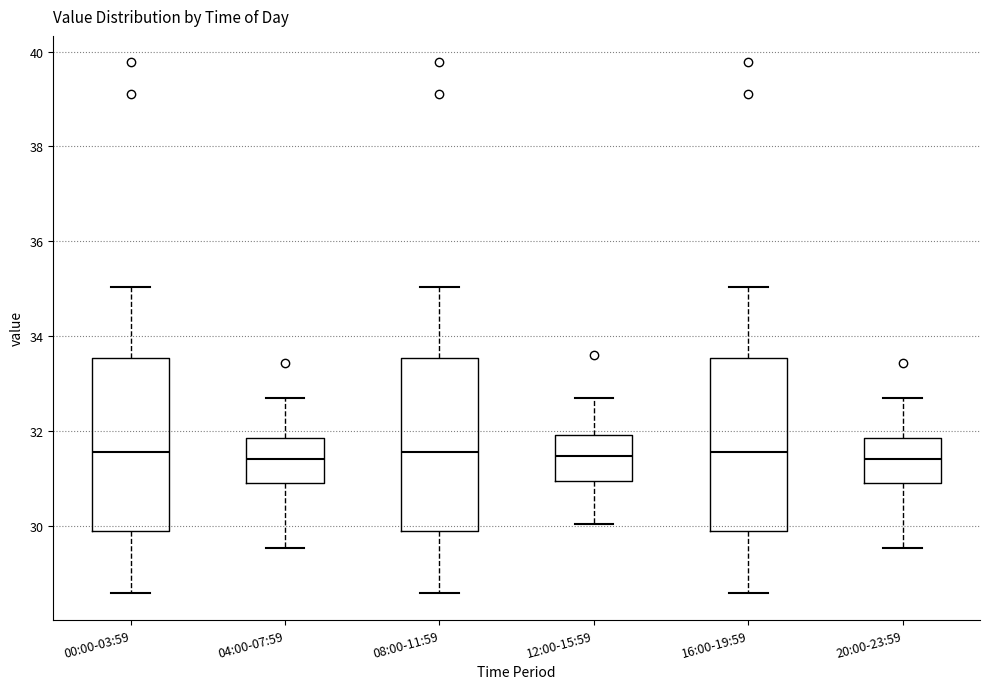

Where is the upper edge of the box for 16:00-19:59 on the y-axis? The values are not printed on the chart, so give them approximately, as read against the axis.

33.6